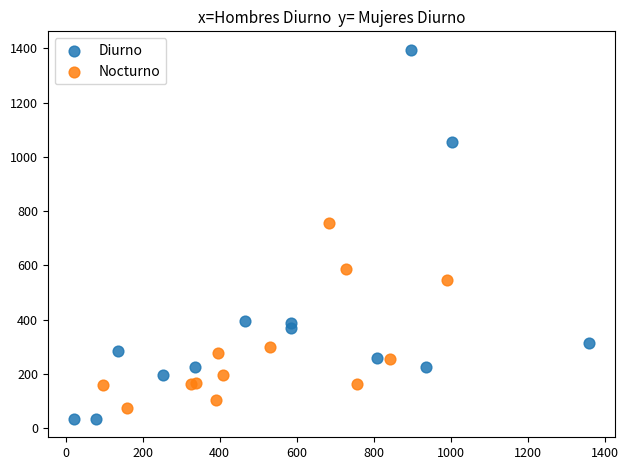

Which series has the widest spread of Y values?

Diurno